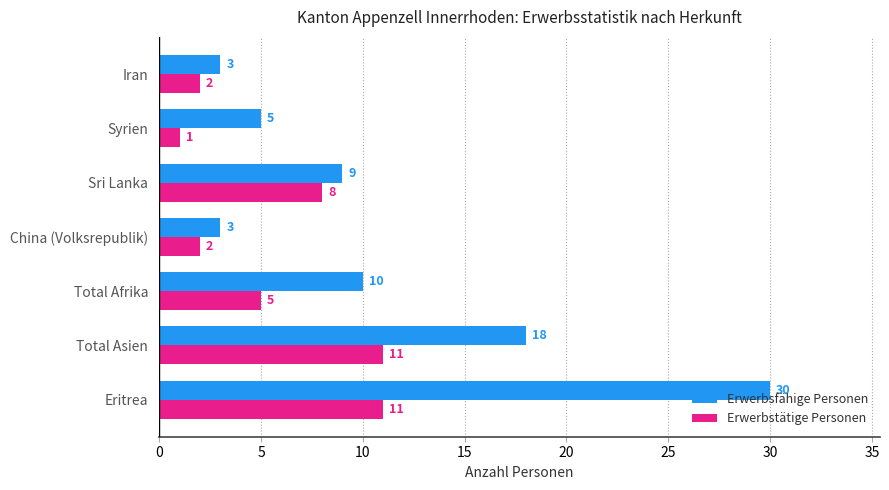

Is the value of Erwerbsfähige Personen at Eritrea greater than the value of Erwerbstätige Personen at Iran?

Yes